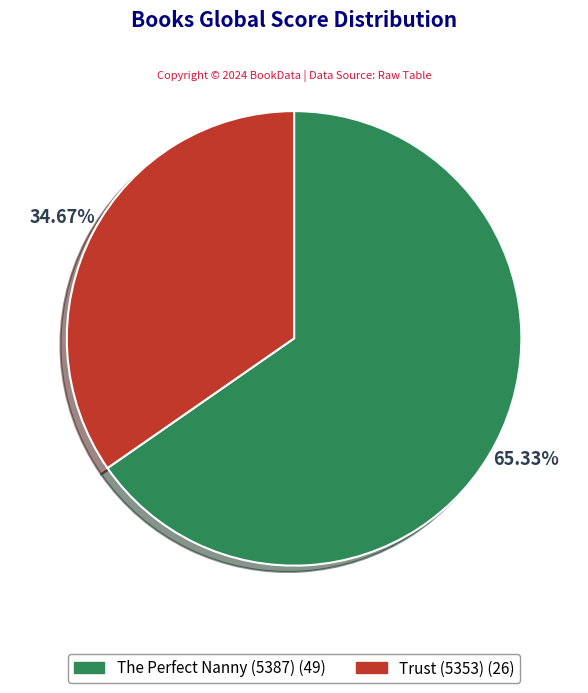

To the nearest percent, what is the difference between the Trust (5353) and The Perfect Nanny (5387) slice percentages?

31%